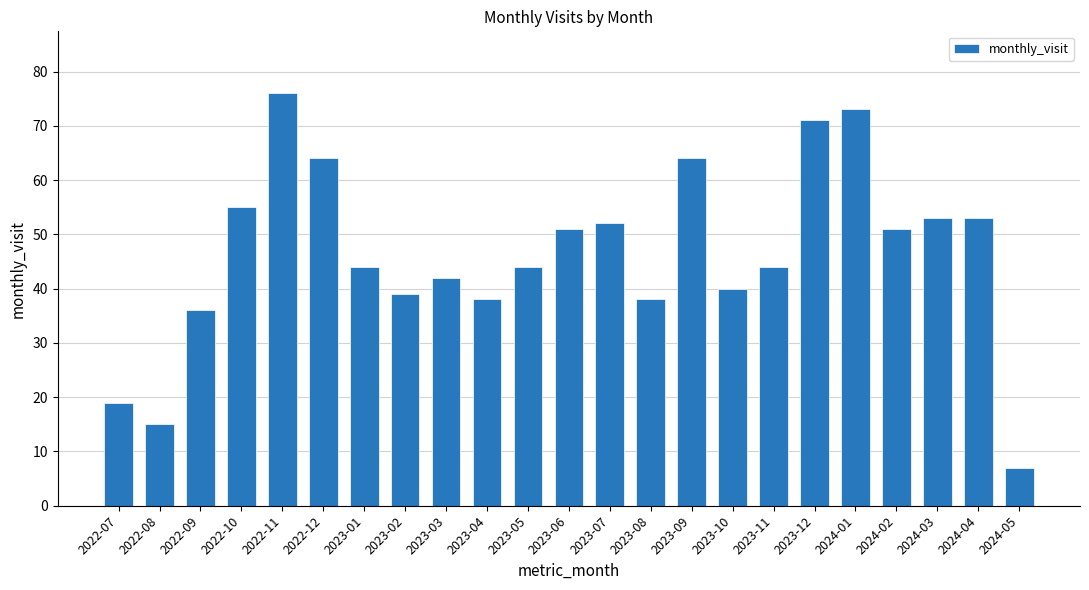

Are the bars horizontal?

No